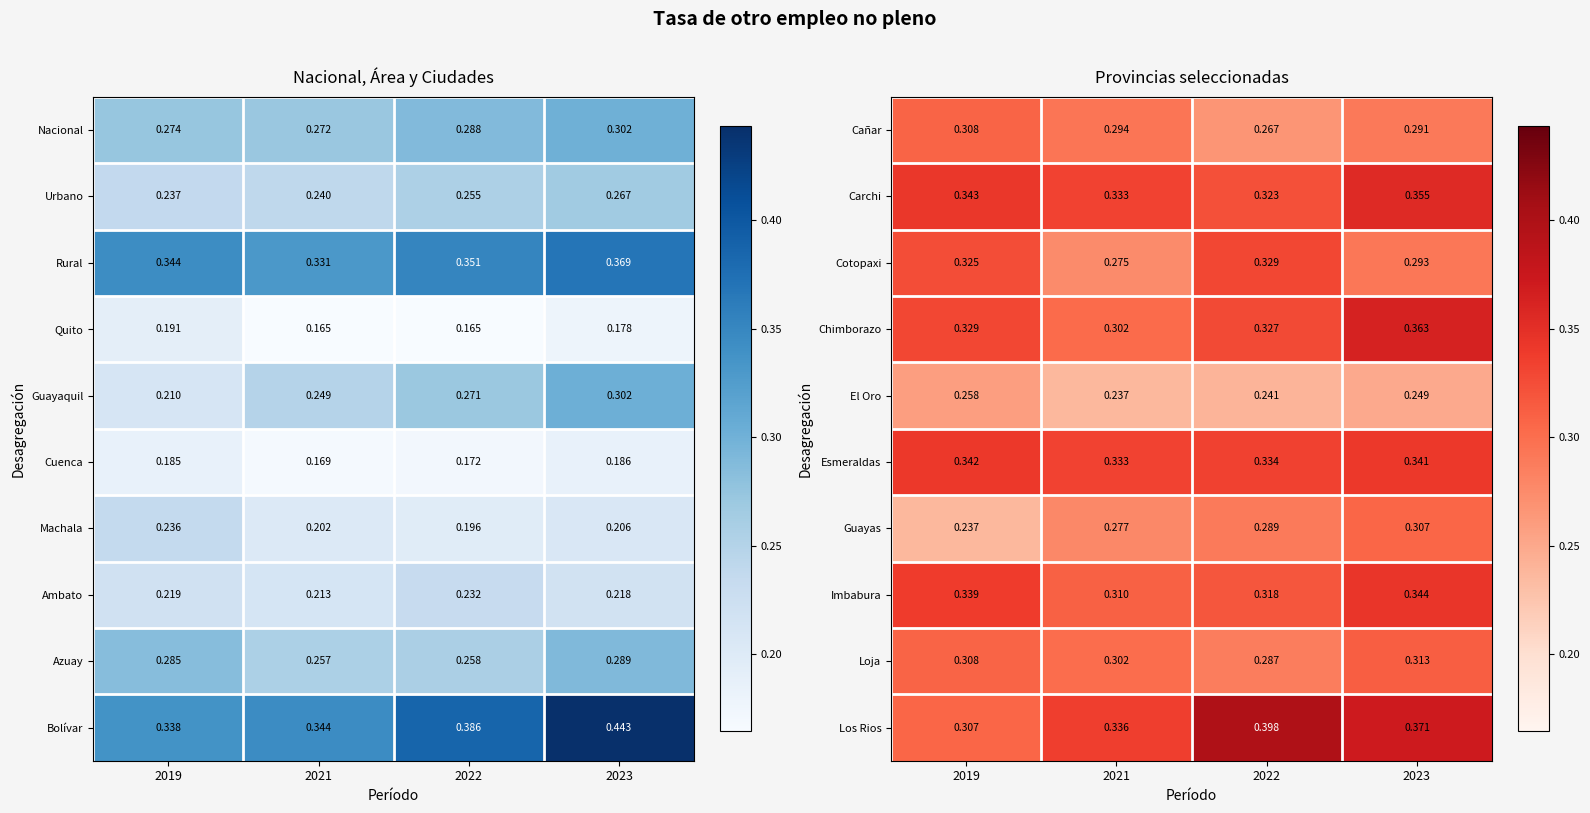

What is the total value across all series at 2023?

3.2